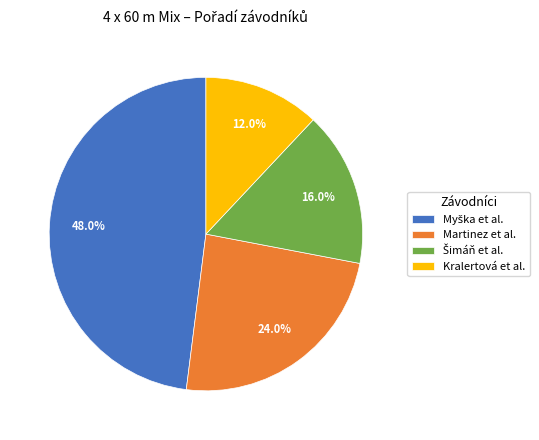

Is there any slice that represents more than half of the pie?

No